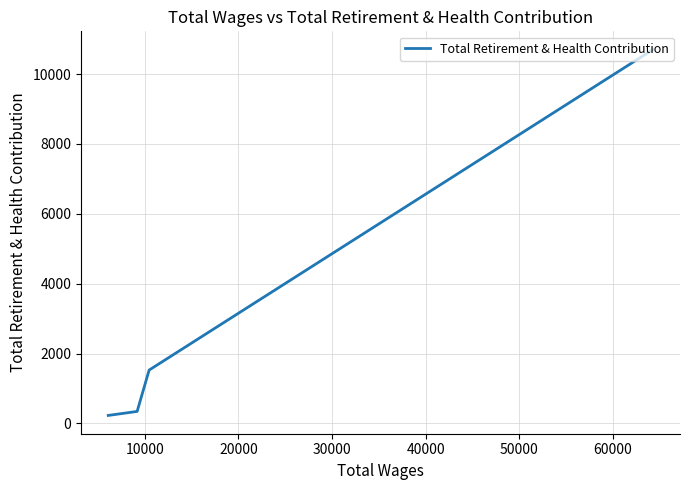

How many data points does each series have?

4